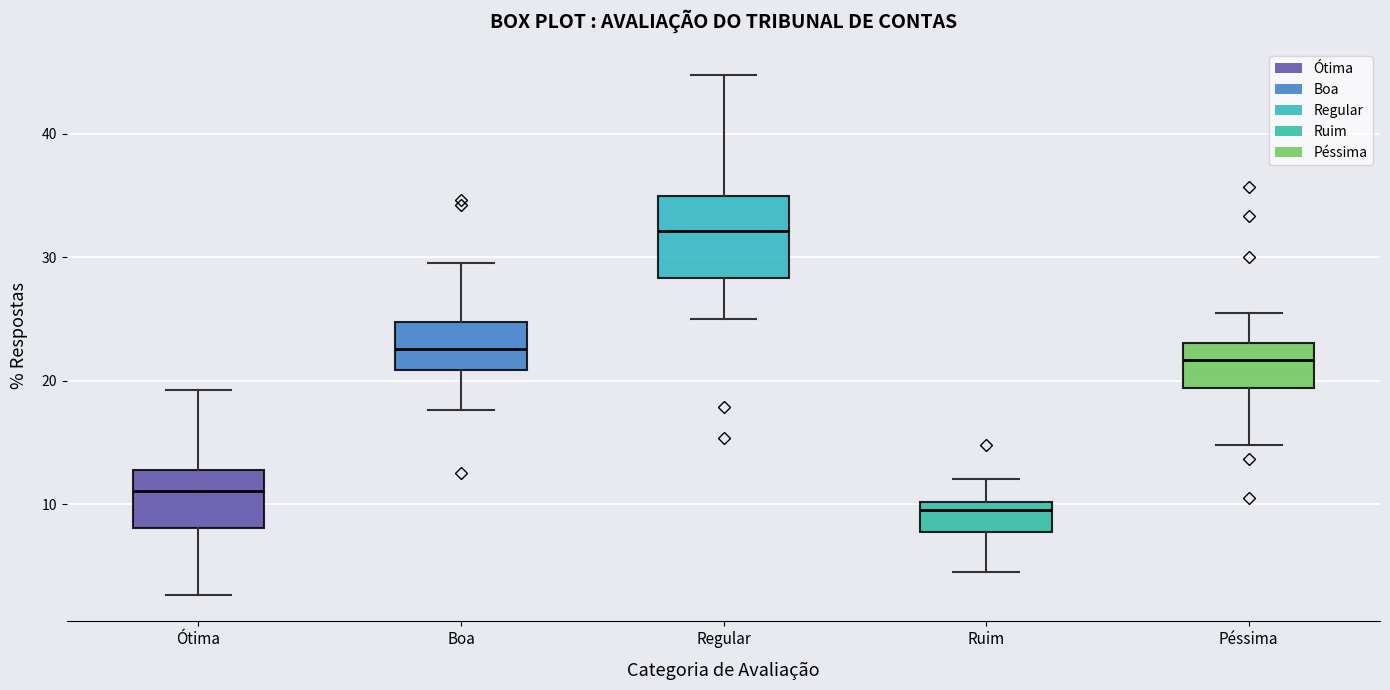

Comparing the boxes themselves (not the whiskers), which one is the tallest?

Regular